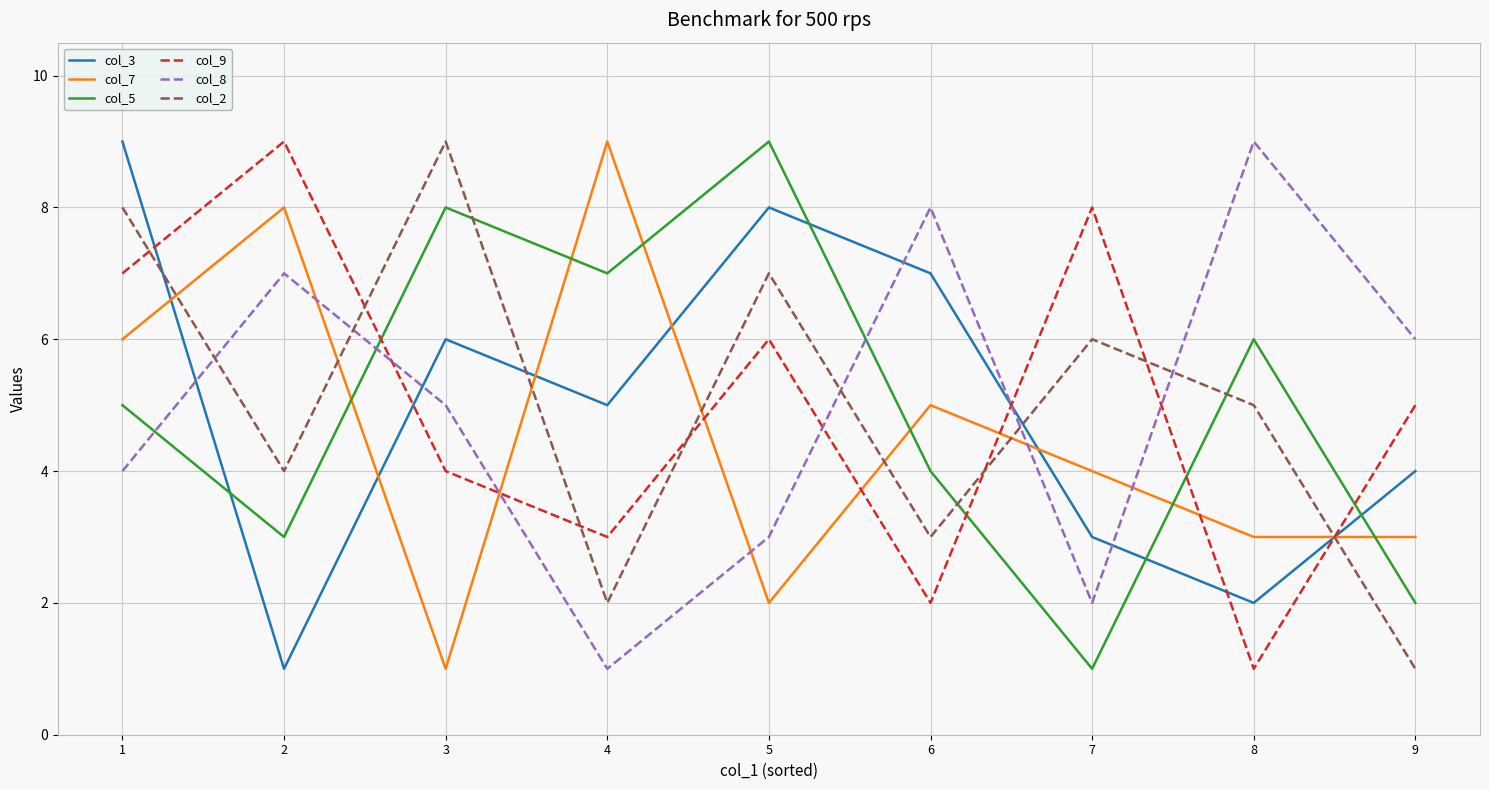

Where is the first local maximum for col_7?

2